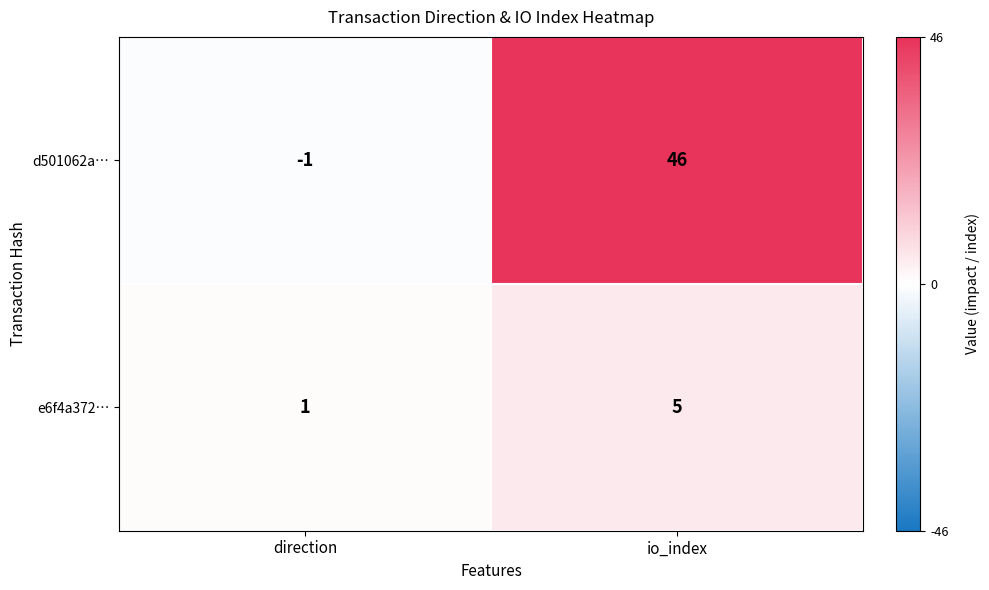

The value of d501062a… at io_index is 66. True or false?

False